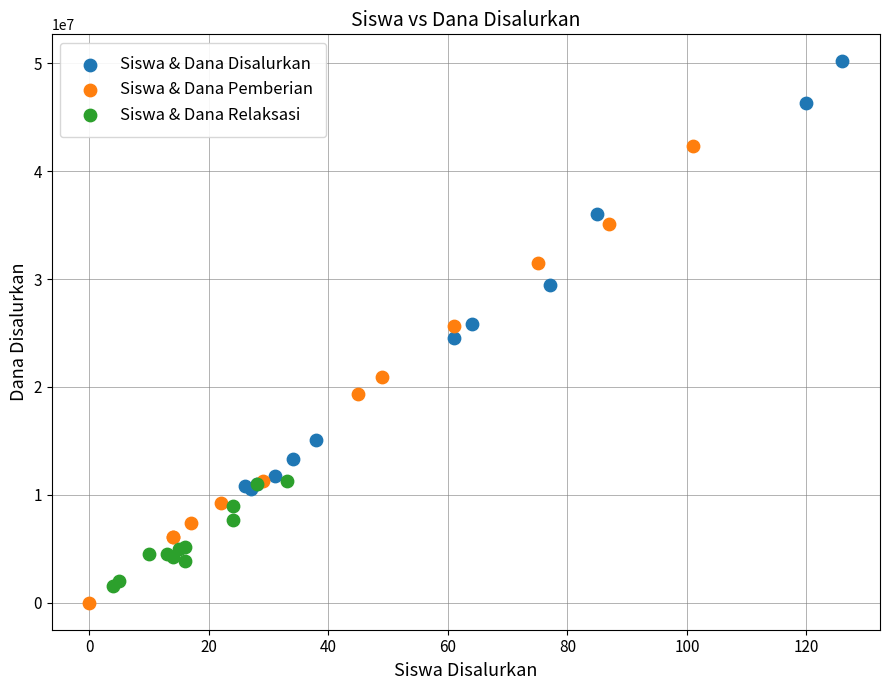

What are all the series names shown in the legend?

Siswa & Dana Disalurkan, Siswa & Dana Pemberian, Siswa & Dana Relaksasi